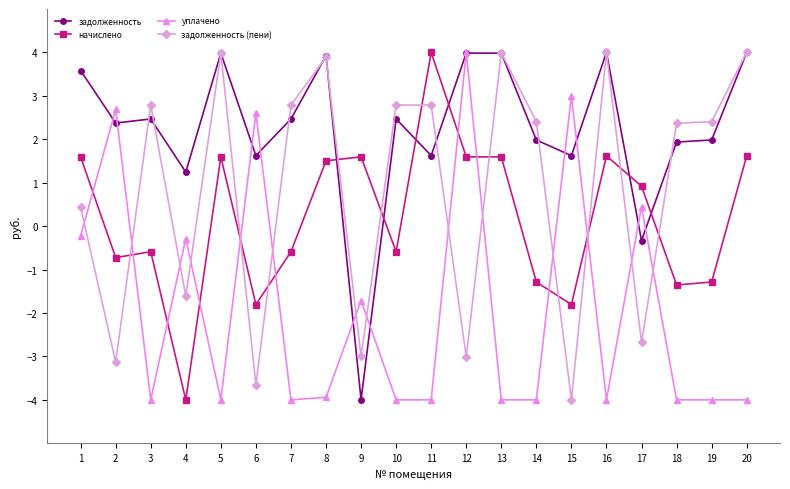

Rank the series by their average value, from lowest to highest.

уплачено, начислено, задолженность (пени), задолженность